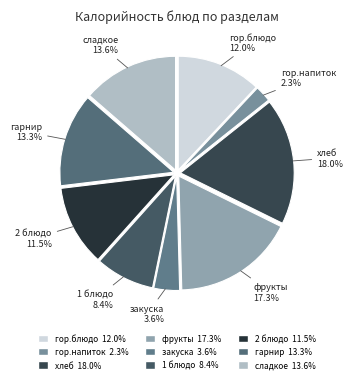

Combined, do сладкое and закуска account for over 50%?

No